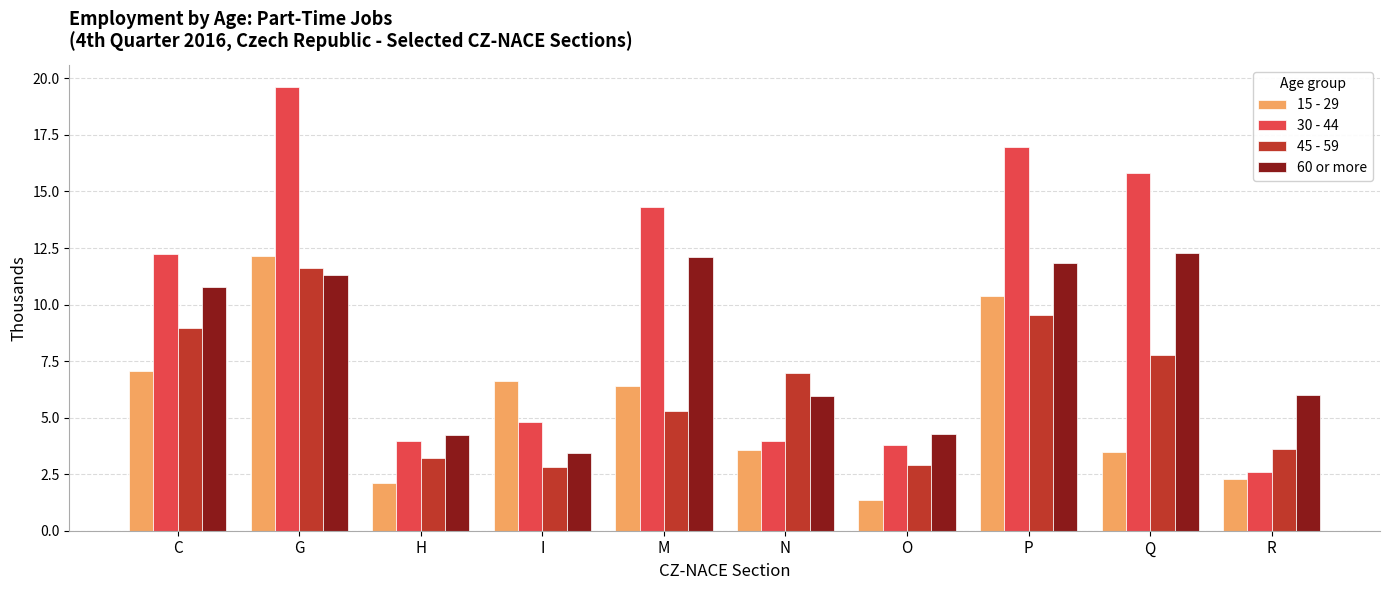

Rank the series by their average value, from highest to lowest.

30 - 44, 60 or more, 45 - 59, 15 - 29